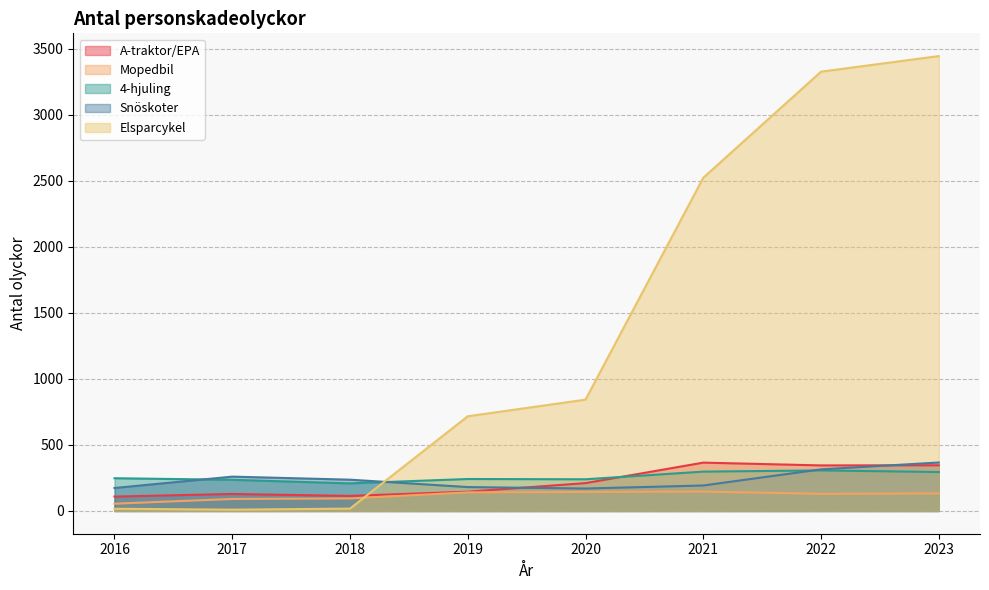

How many lines are shown in the chart?

5